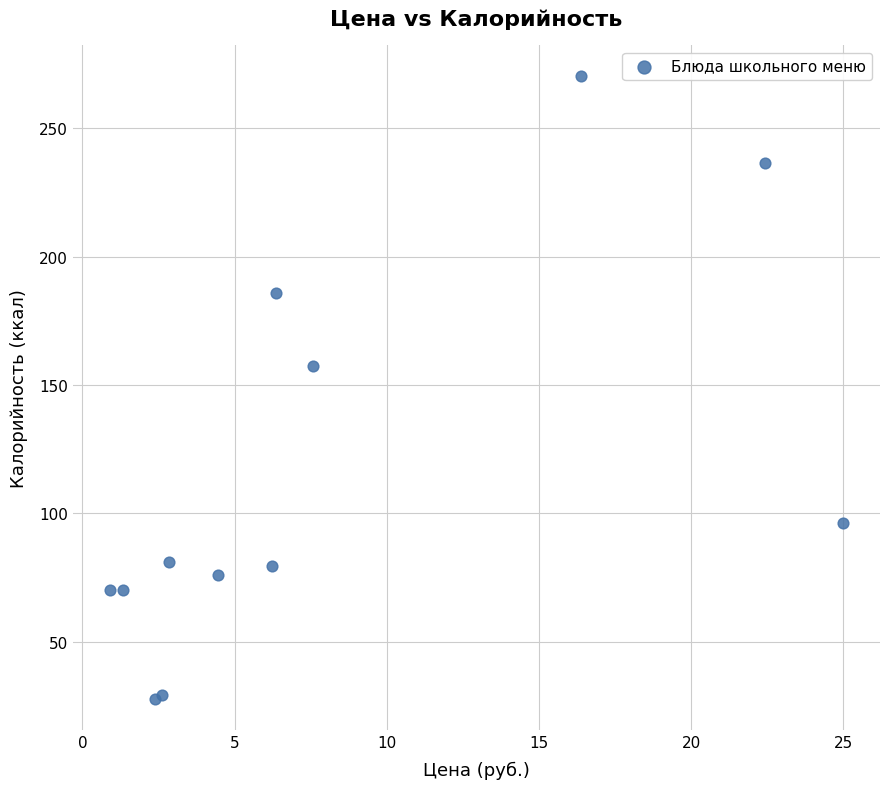

What Y value in the scatter plot is closest to 149?

157.4